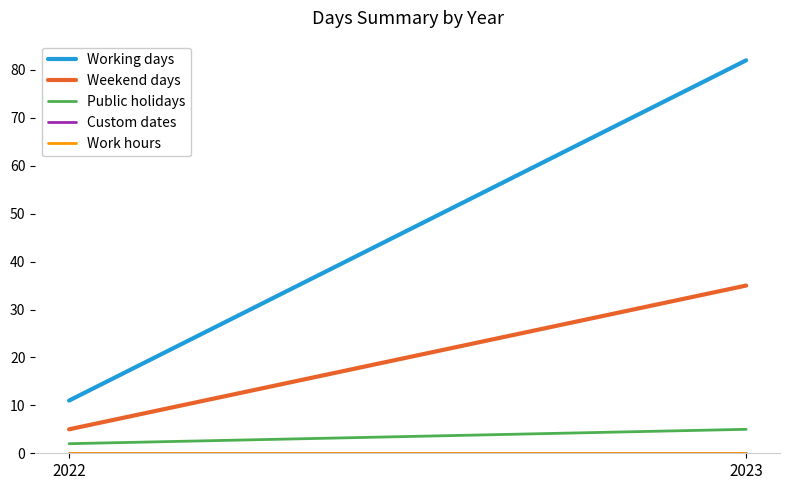

Does the chart have visible grid lines?

No